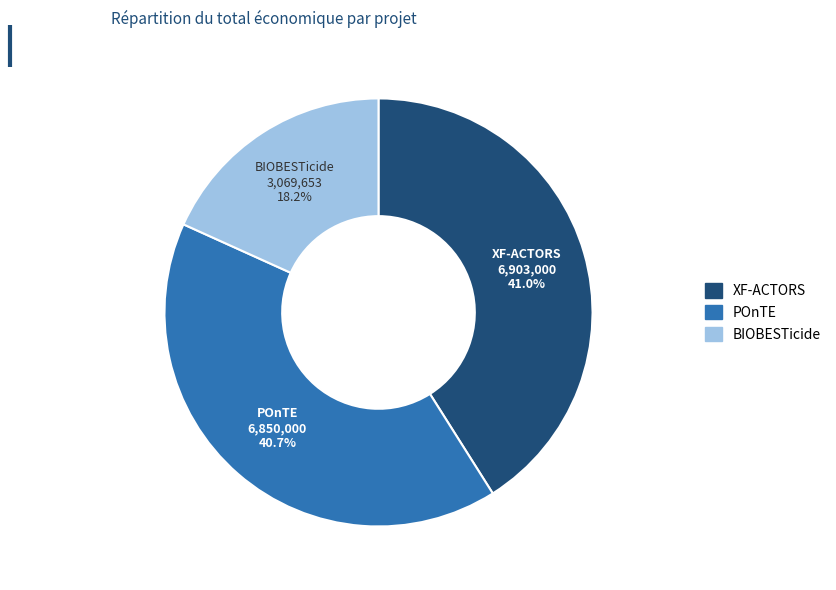

Does any single category account for the majority?

No